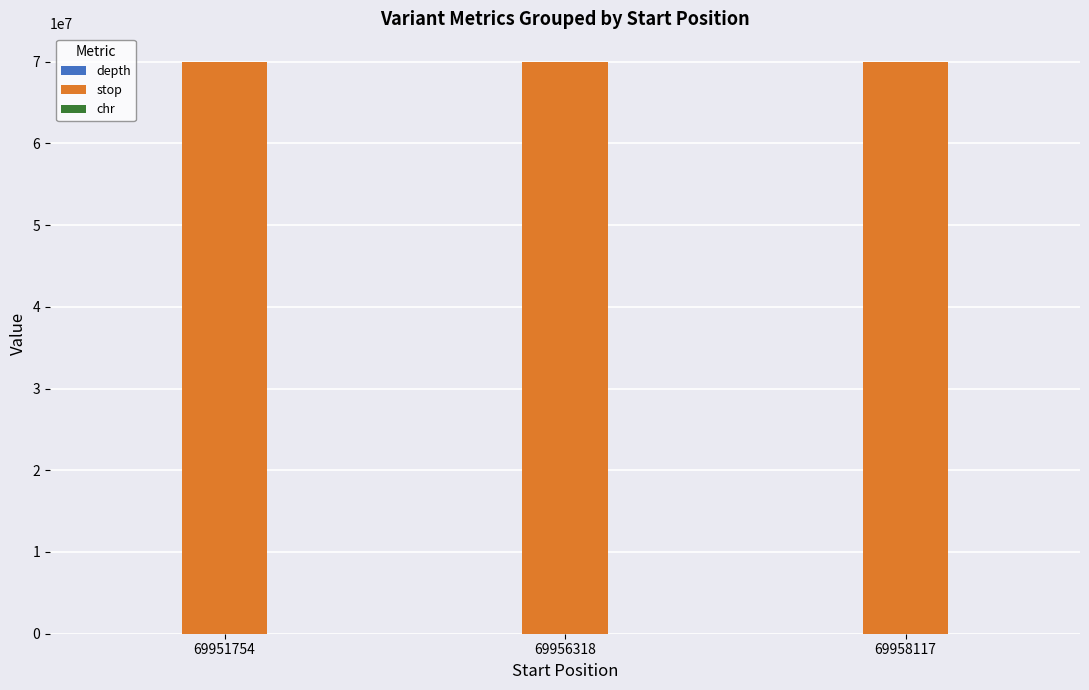

What is the sum of all stop values?

209866192